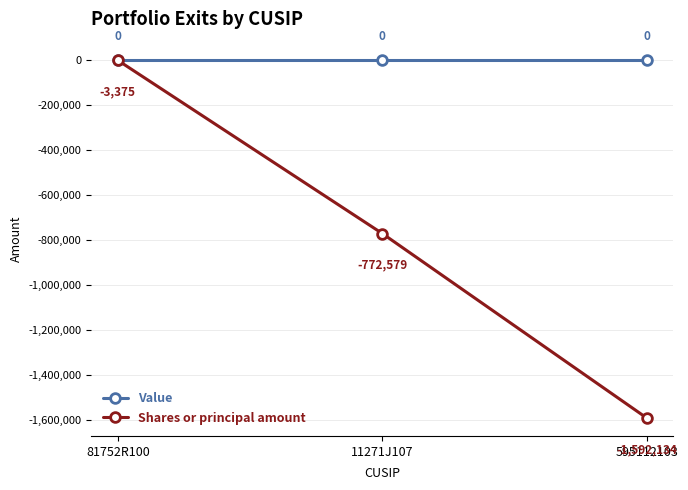

Is the value of Value at 11271J107 greater than the value of Shares or principal amount at 81752R100?

Yes